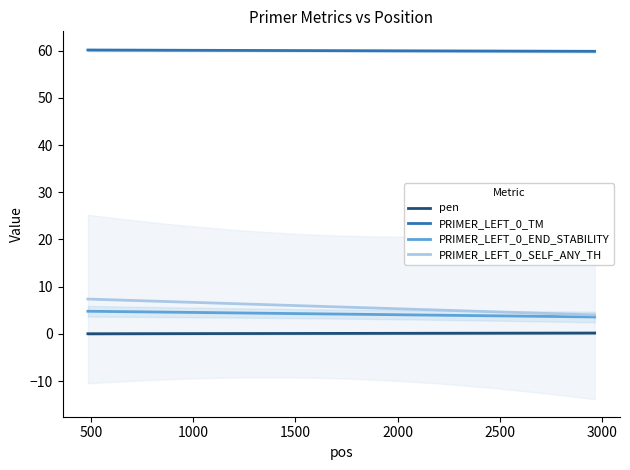

True or false: PRIMER_LEFT_0_END_STABILITY and pen intersect in this chart.

False